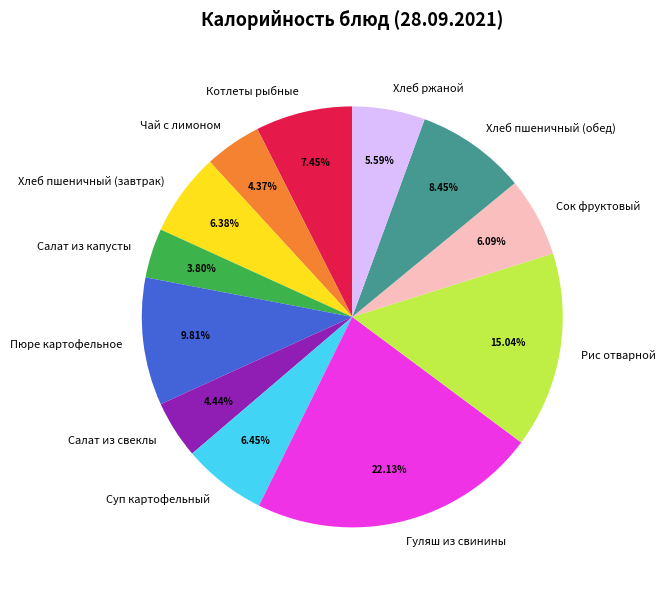

To the nearest percent, what is the difference between the largest and smallest slice percentages?

18%